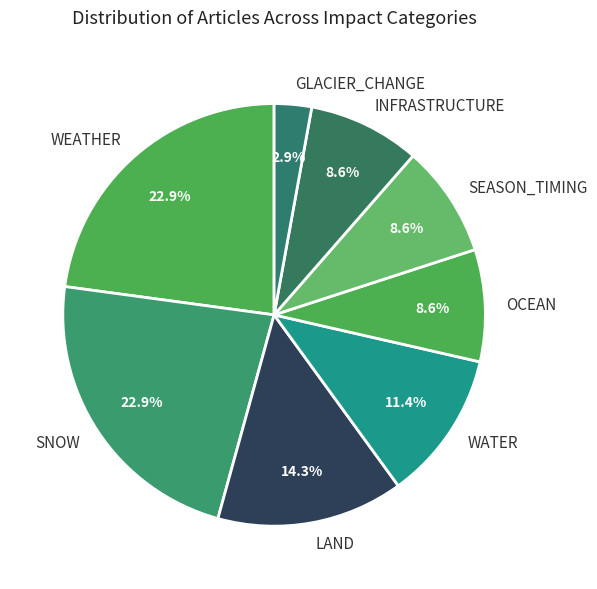

What is the ratio of the value at GLACIER_CHANGE to the value at SEASON_TIMING?

0.3